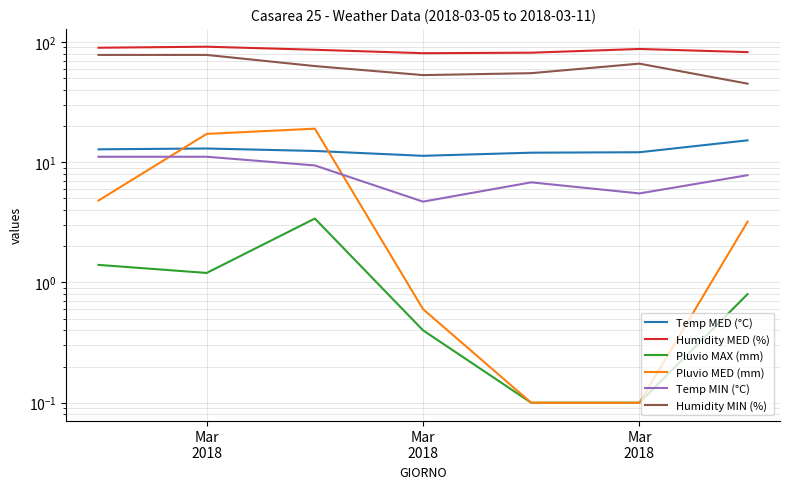

What is the value of the Humidity MED (%) point at the 5th from the left?

81.4